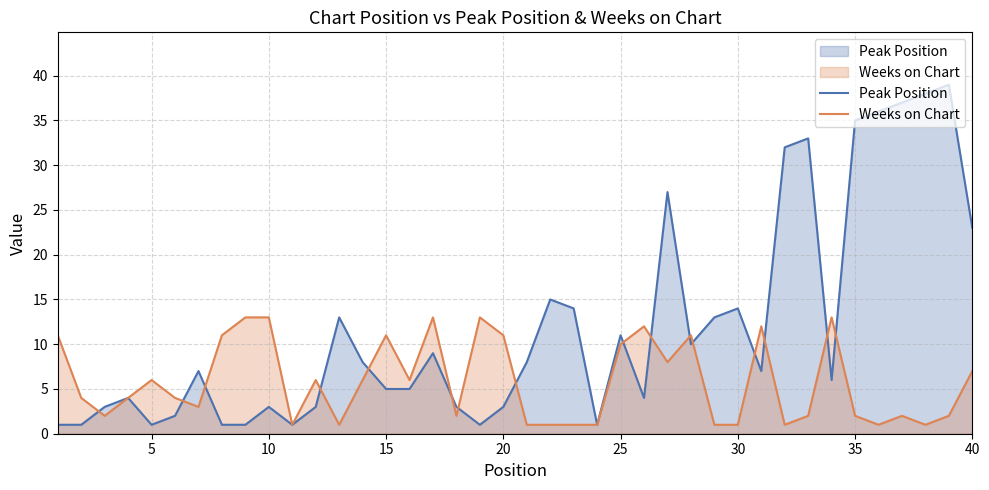

Is the value of Weeks on Chart at 5 greater than the value of Peak Position at 15?

Yes